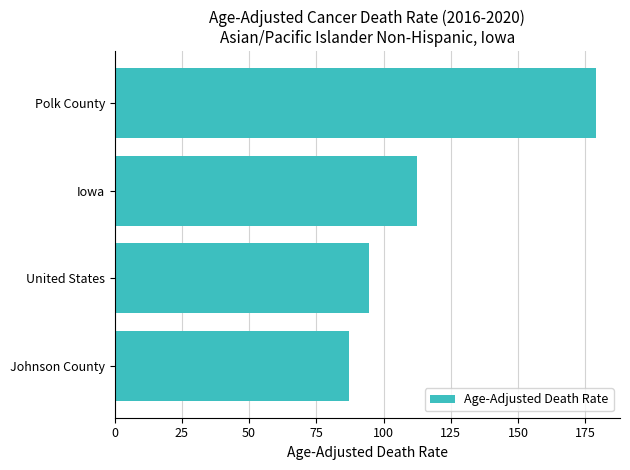

True or false: the data shows 87.2 at Johnson County.

True